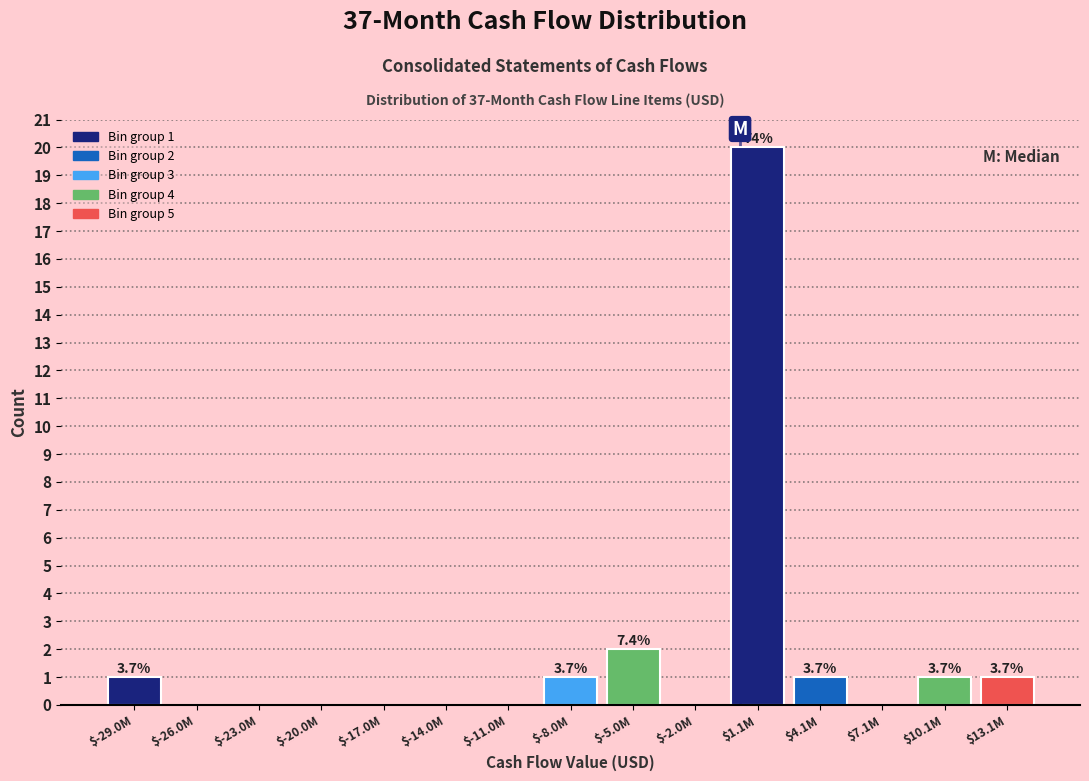

What is the maximum value shown in the chart?

20